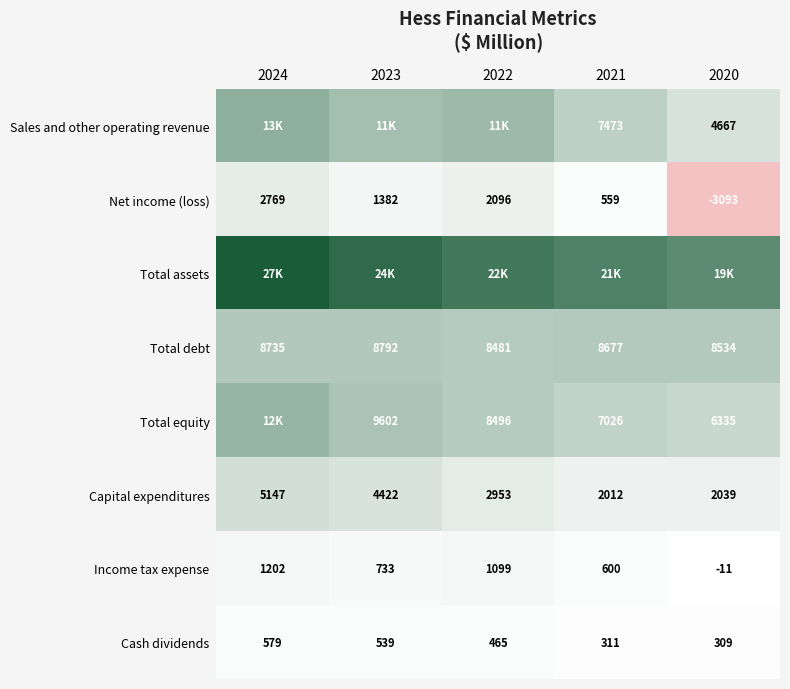

At which category is the sum across all series the highest?

2024